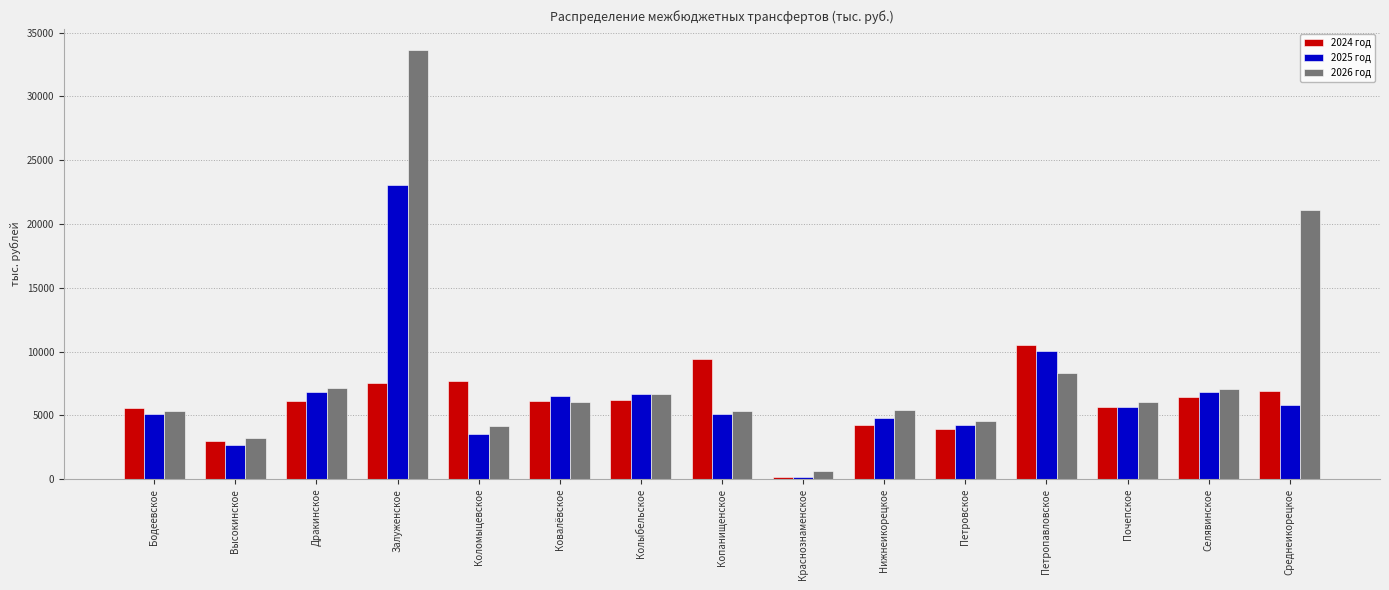

The 2025 год series shows 2694.3 at Копанищенское. True or false?

False